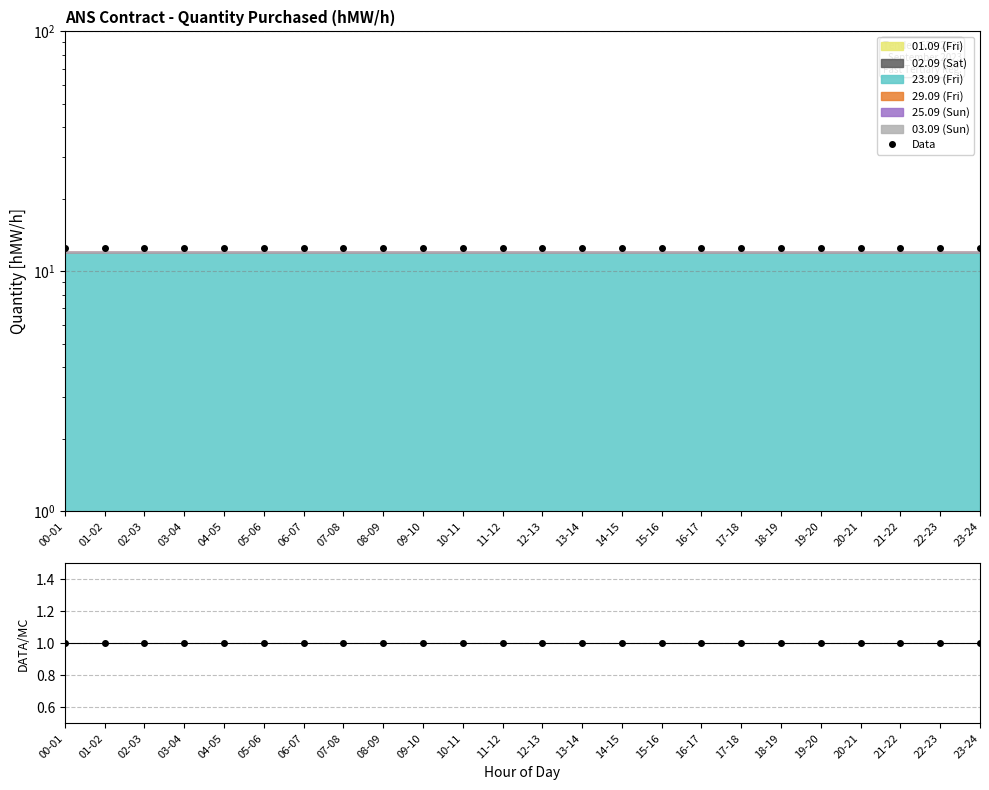

Is it true that Data/MC equals 1.0 at 22-23?

True